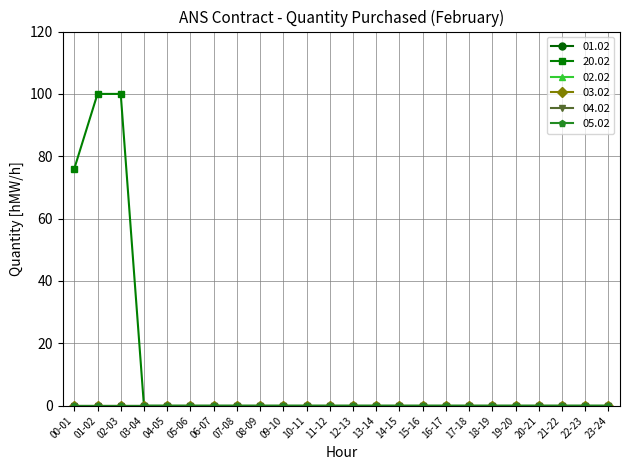

Does the chart display data point markers on the line(s)?

Yes